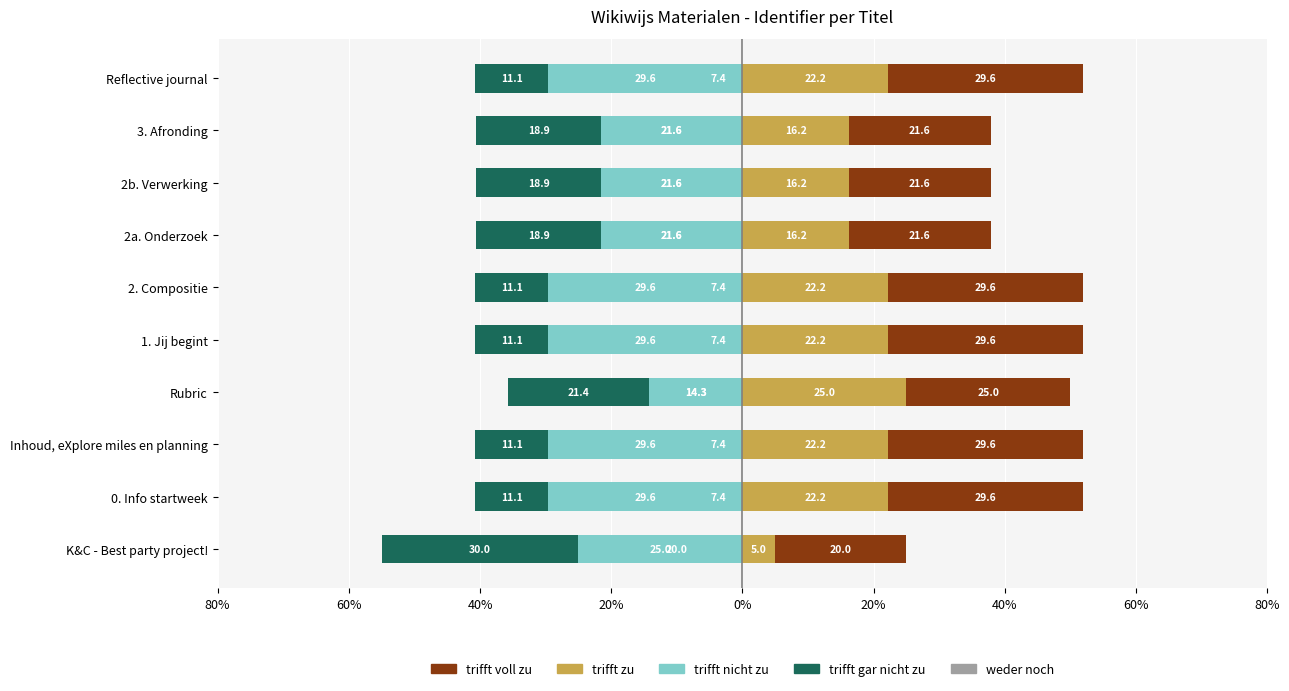

Is it true that trifft nicht zu equals -14.3 at Rubric?

True